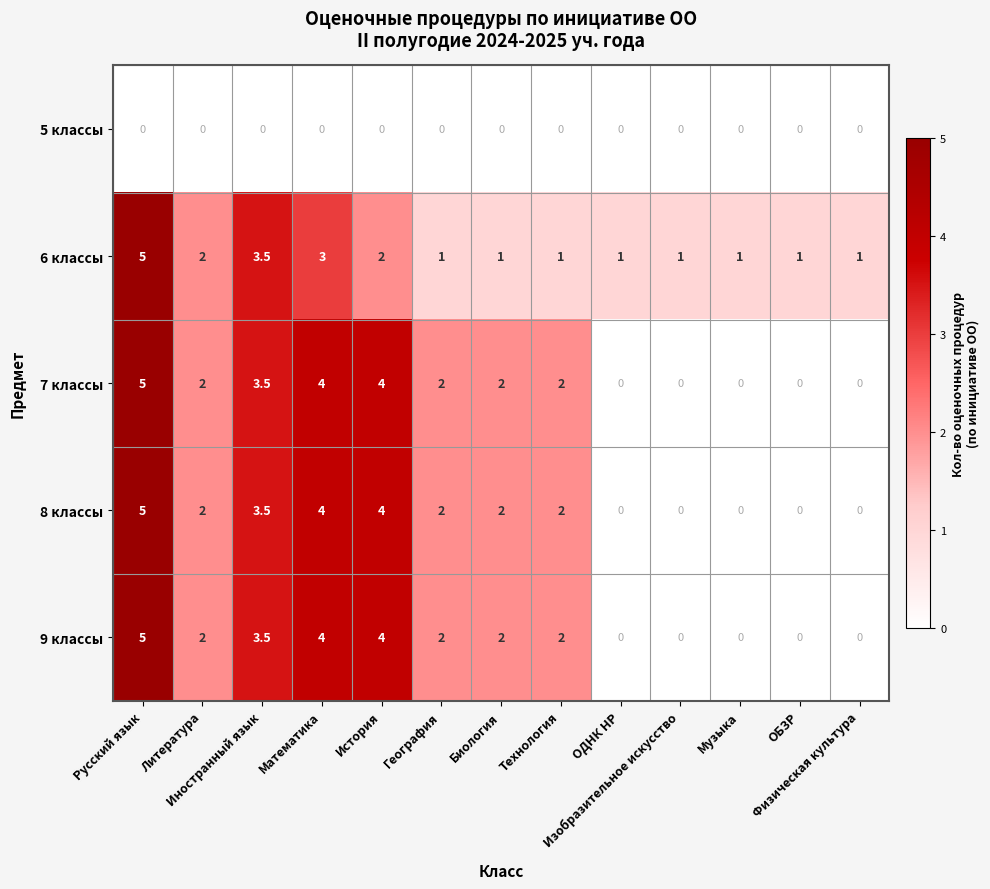

What is the difference between the second highest and second lowest values in the 9 классы series?

4.0